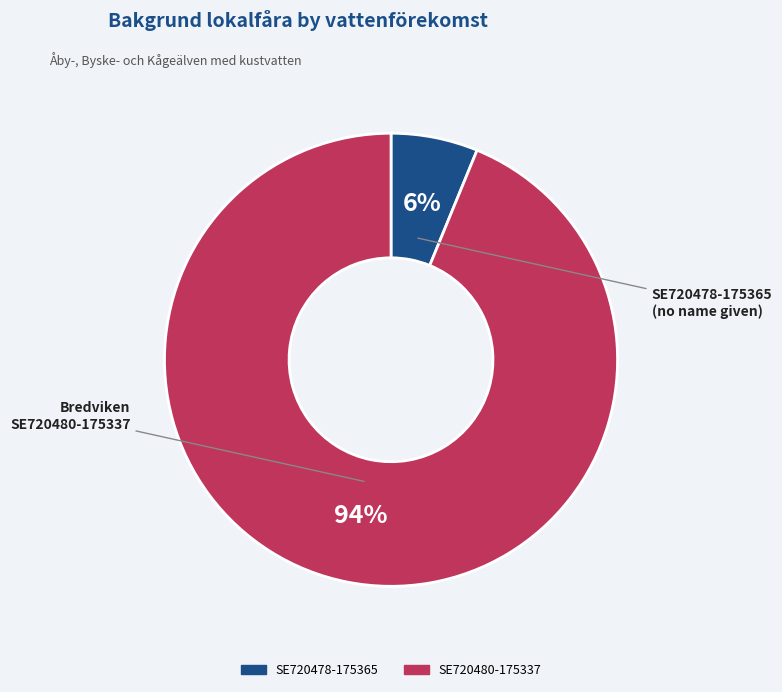

To the nearest percent, what is the difference between the largest and smallest slice percentages?

88%